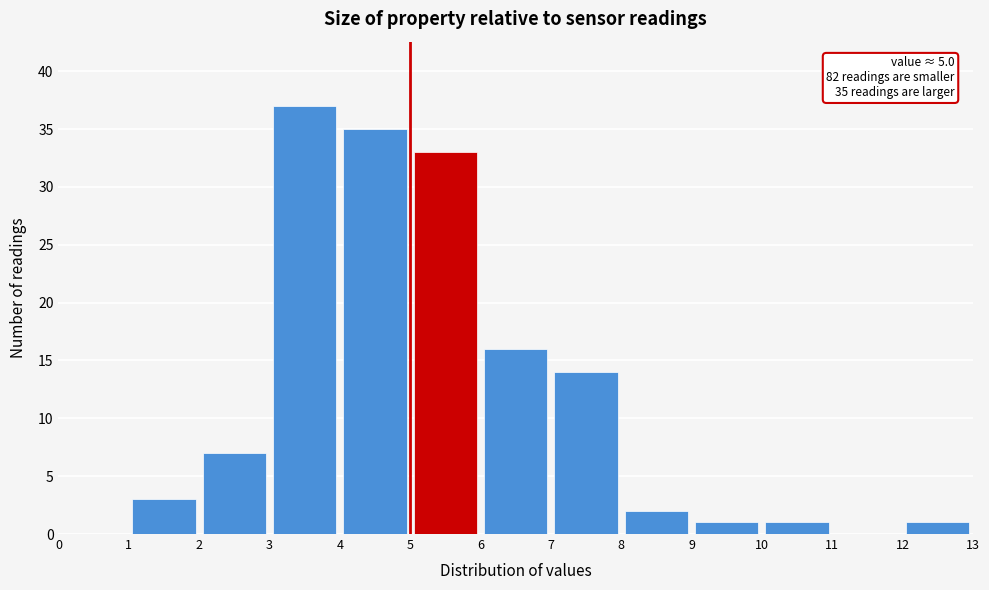

Which range on the x-axis has the tallest bar?

3 to 4